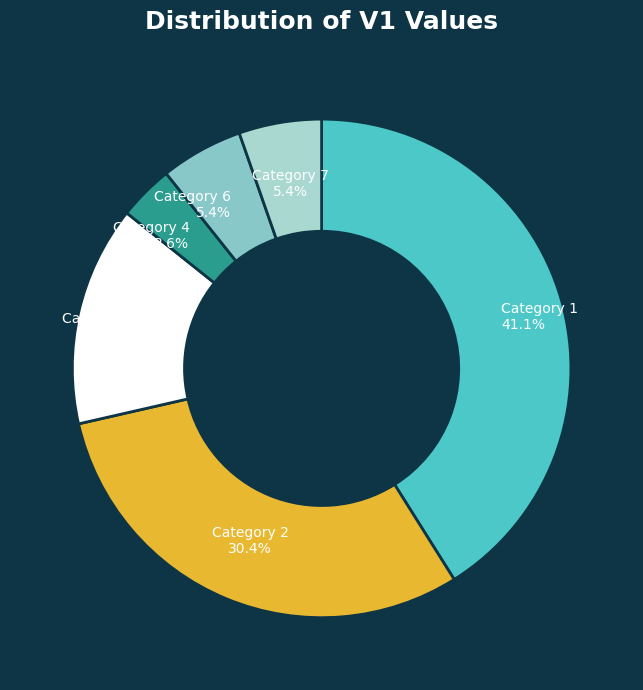

Combined, do Category 2 and Category 7 account for over 50%?

No